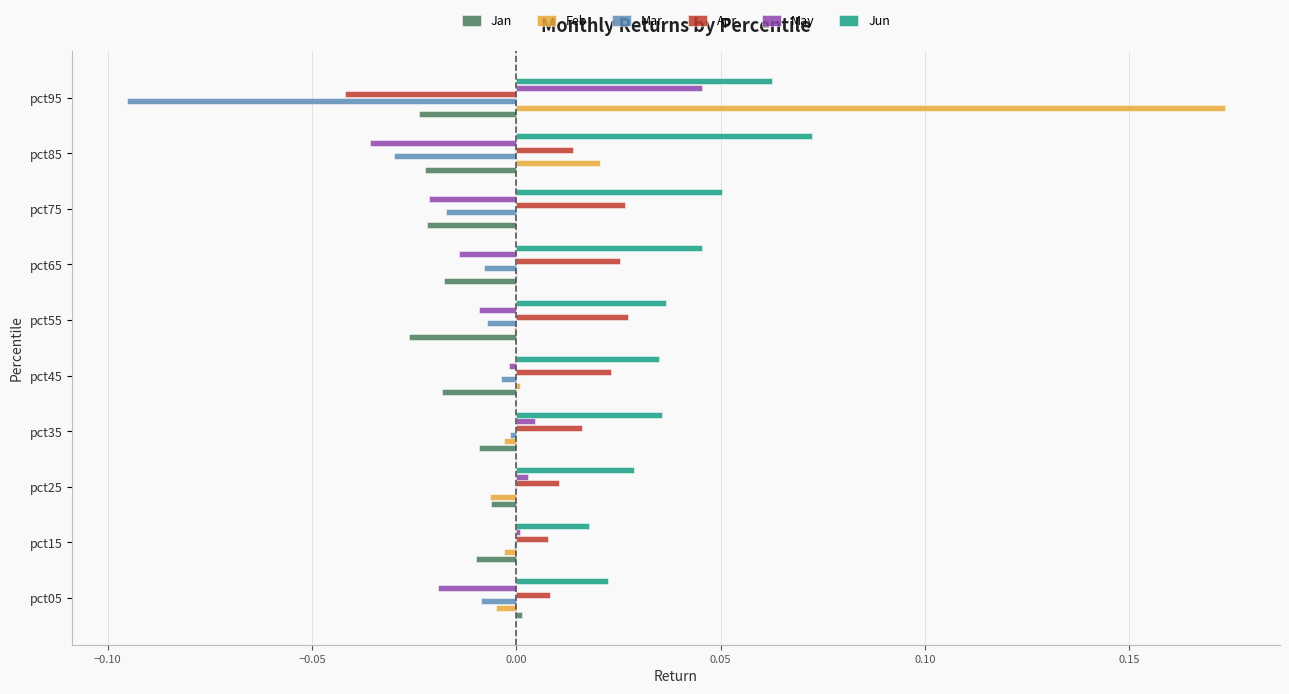

The May series shows 0.0 at pct35. True or false?

True